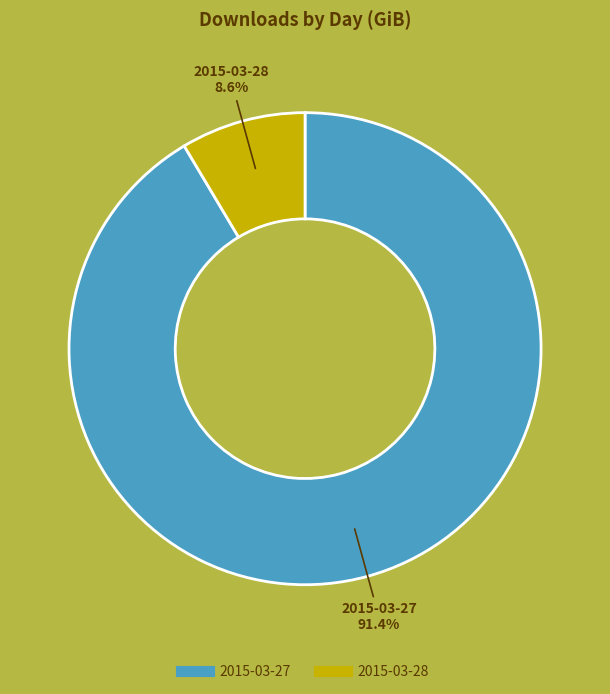

Does any single category account for the majority?

Yes